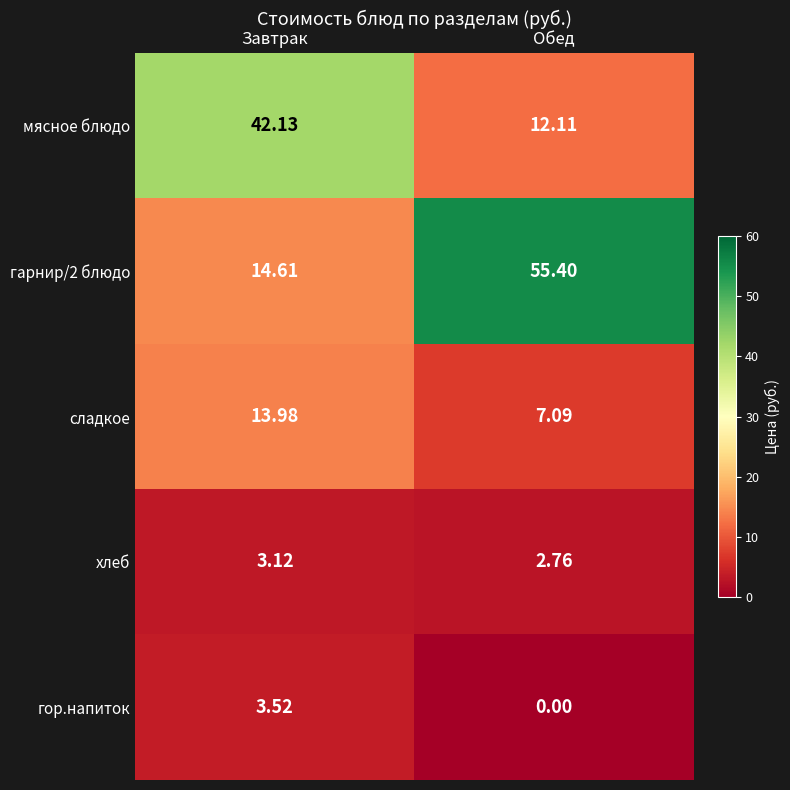

At which label does мясное блюдо reach its peak?

Завтрак